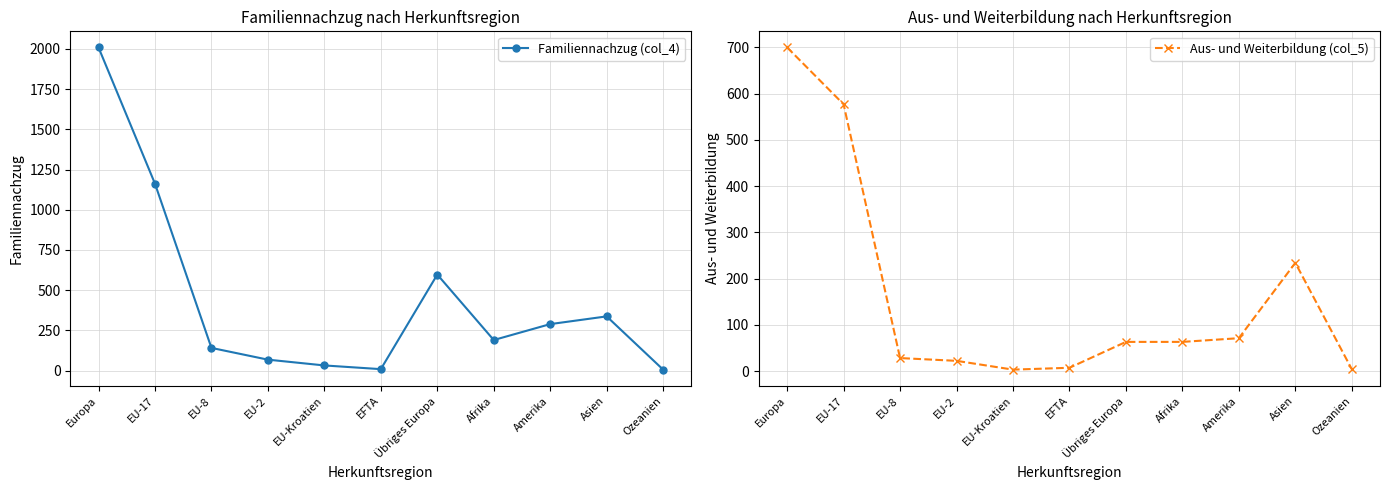

What position from the left is Afrika?

8